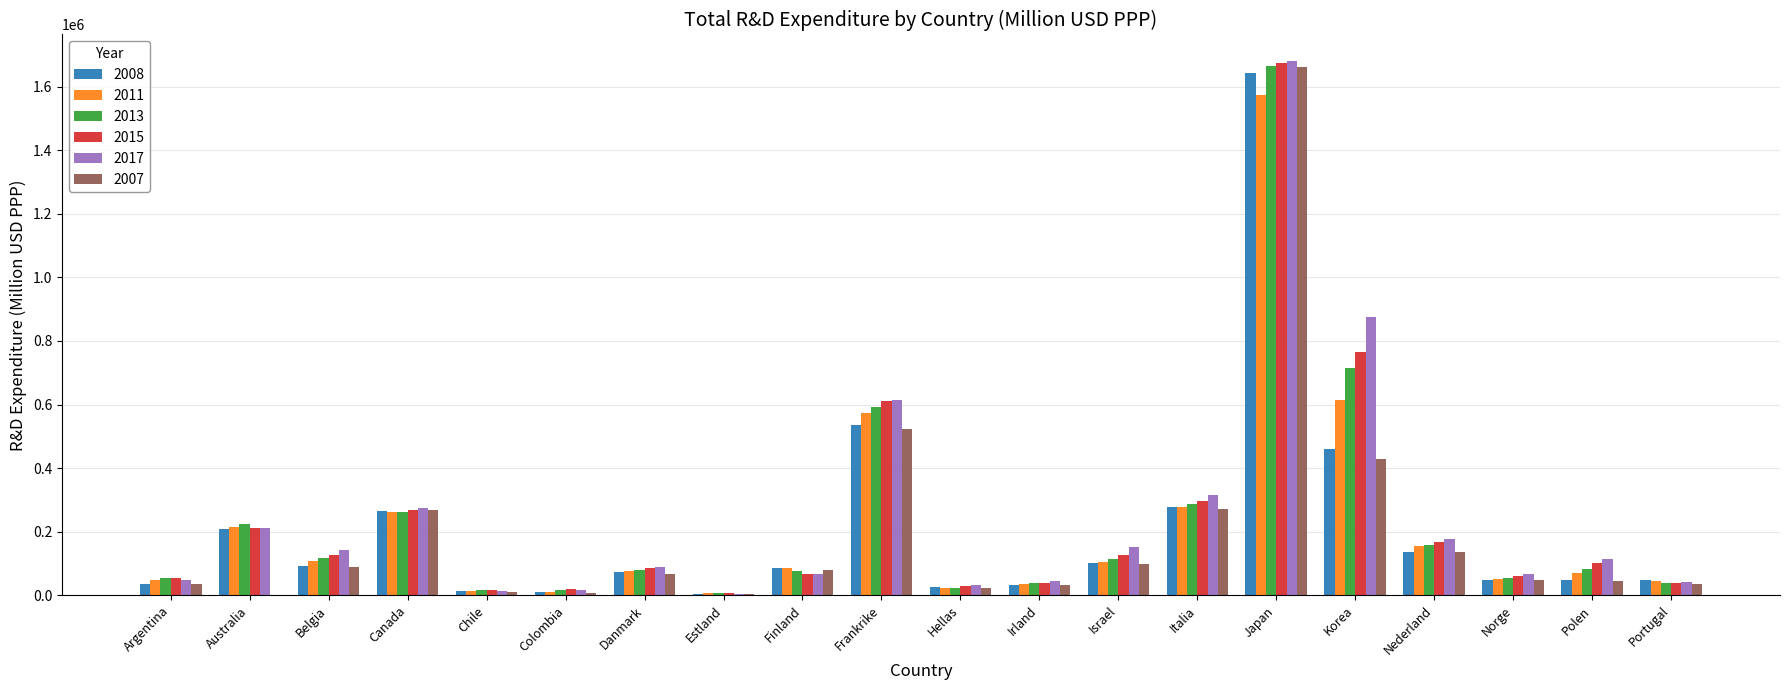

Is the value of 2015 at Nederland greater than the value of 2007 at Australia?

Yes